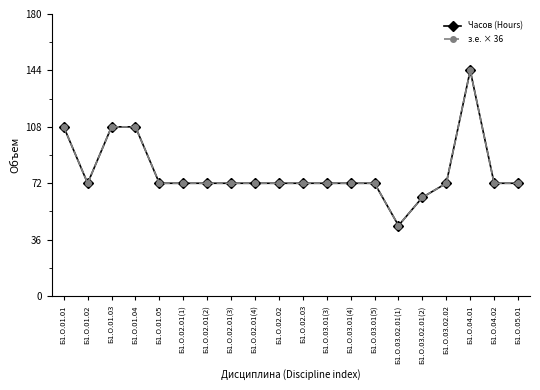

Reading right to left, what are all the values shown in this chart?

Часов (Hours): 72	72	144	72	63	45	72	72	72	72	72	72	72	72	72	72	108	108	72	108
з.е. × 36: 72	72	144	72	63	45	72	72	72	72	72	72	72	72	72	72	108	108	72	108